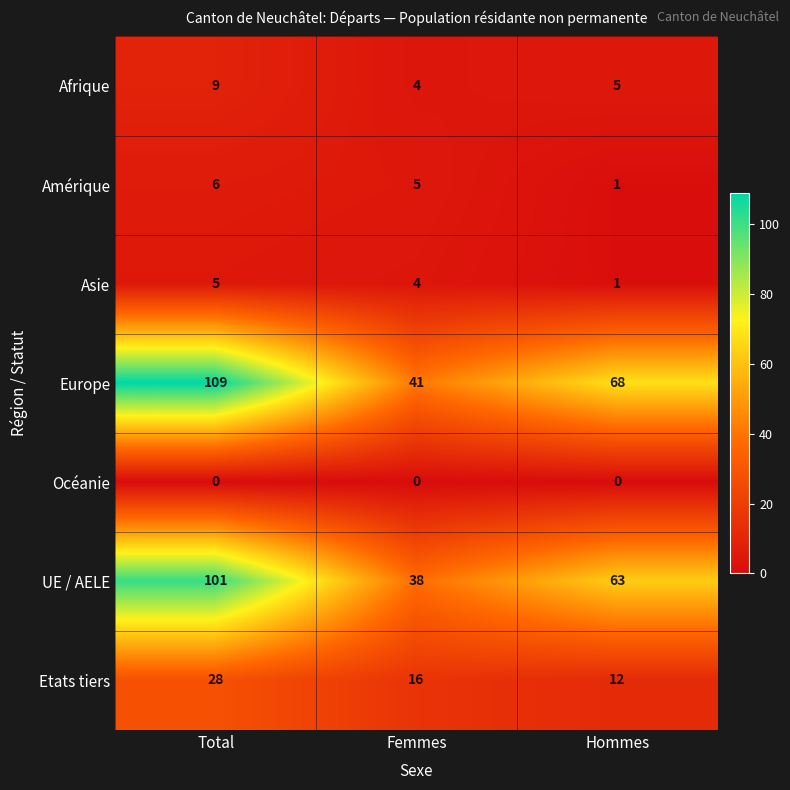

Reading left to right, list all the values displayed in this chart.

Afrique: Total=9	Femmes=4	Hommes=5
Amérique: Total=6	Femmes=5	Hommes=1
Asie: Total=5	Femmes=4	Hommes=1
Europe: Total=109	Femmes=41	Hommes=68
Océanie: Total=0	Femmes=0	Hommes=0
UE / AELE: Total=101	Femmes=38	Hommes=63
Etats tiers: Total=28	Femmes=16	Hommes=12